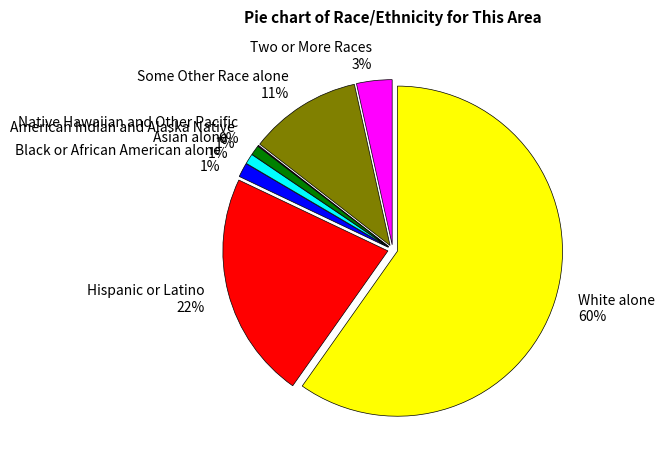

Is the sum of Asian alone and Two or More Races greater than half?

No